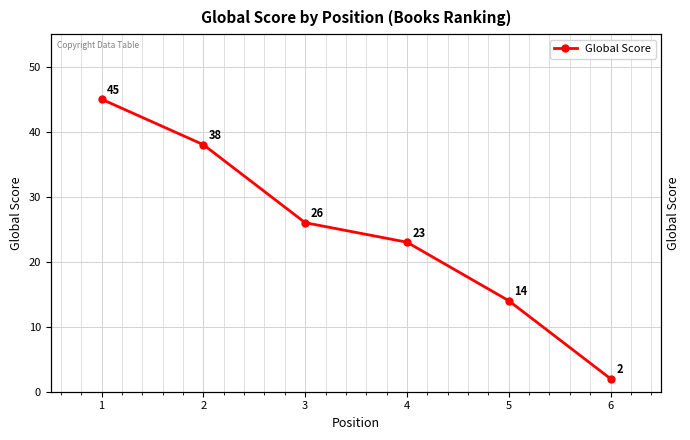

List the labels in order of value, largest first.

1, 2, 3, 4, 5, 6